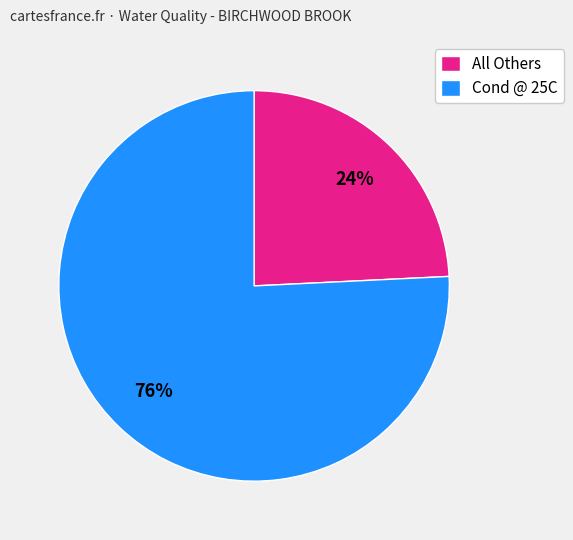

Is the sum of Cond @ 25C and All Others greater than half?

Yes